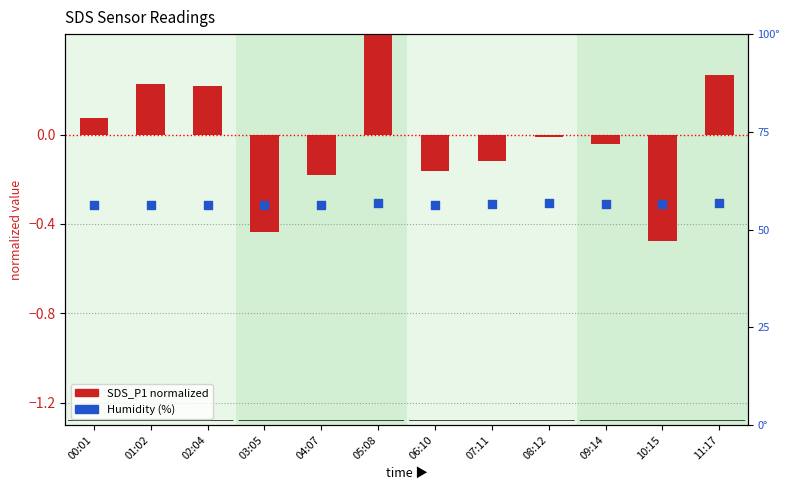

At how many categories does at least one series exceed 40?

12